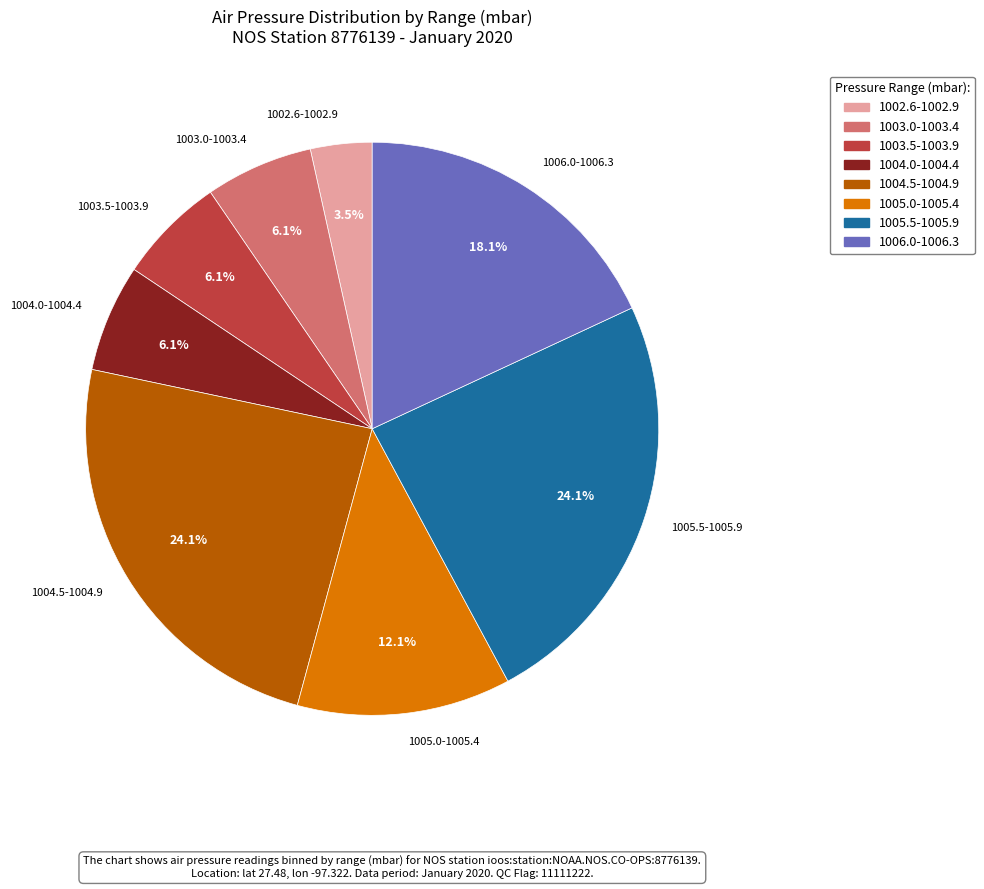

How many slices are in this pie chart?

8